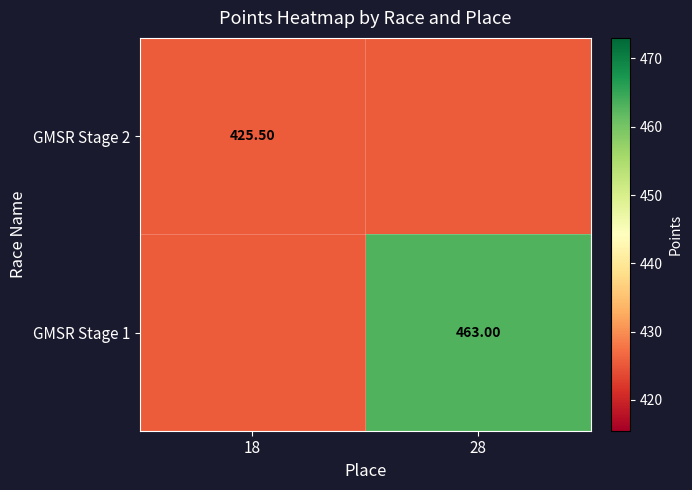

True or false: GMSR Stage 1 has a value of 561.6 at 18.

False